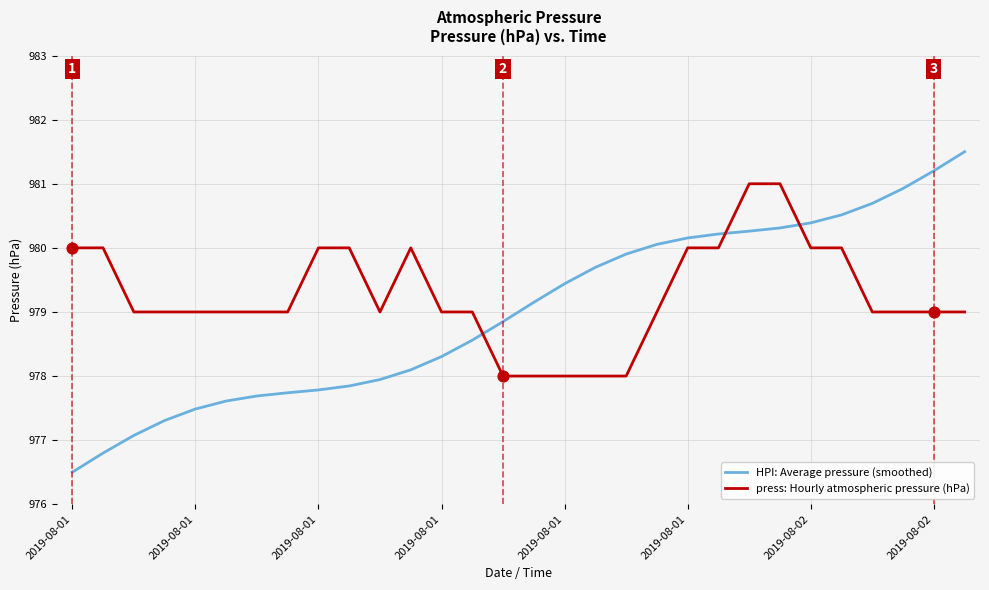

What is the difference between the maximum and minimum values in the press: Hourly atmospheric pressure (hPa) series?

3.0